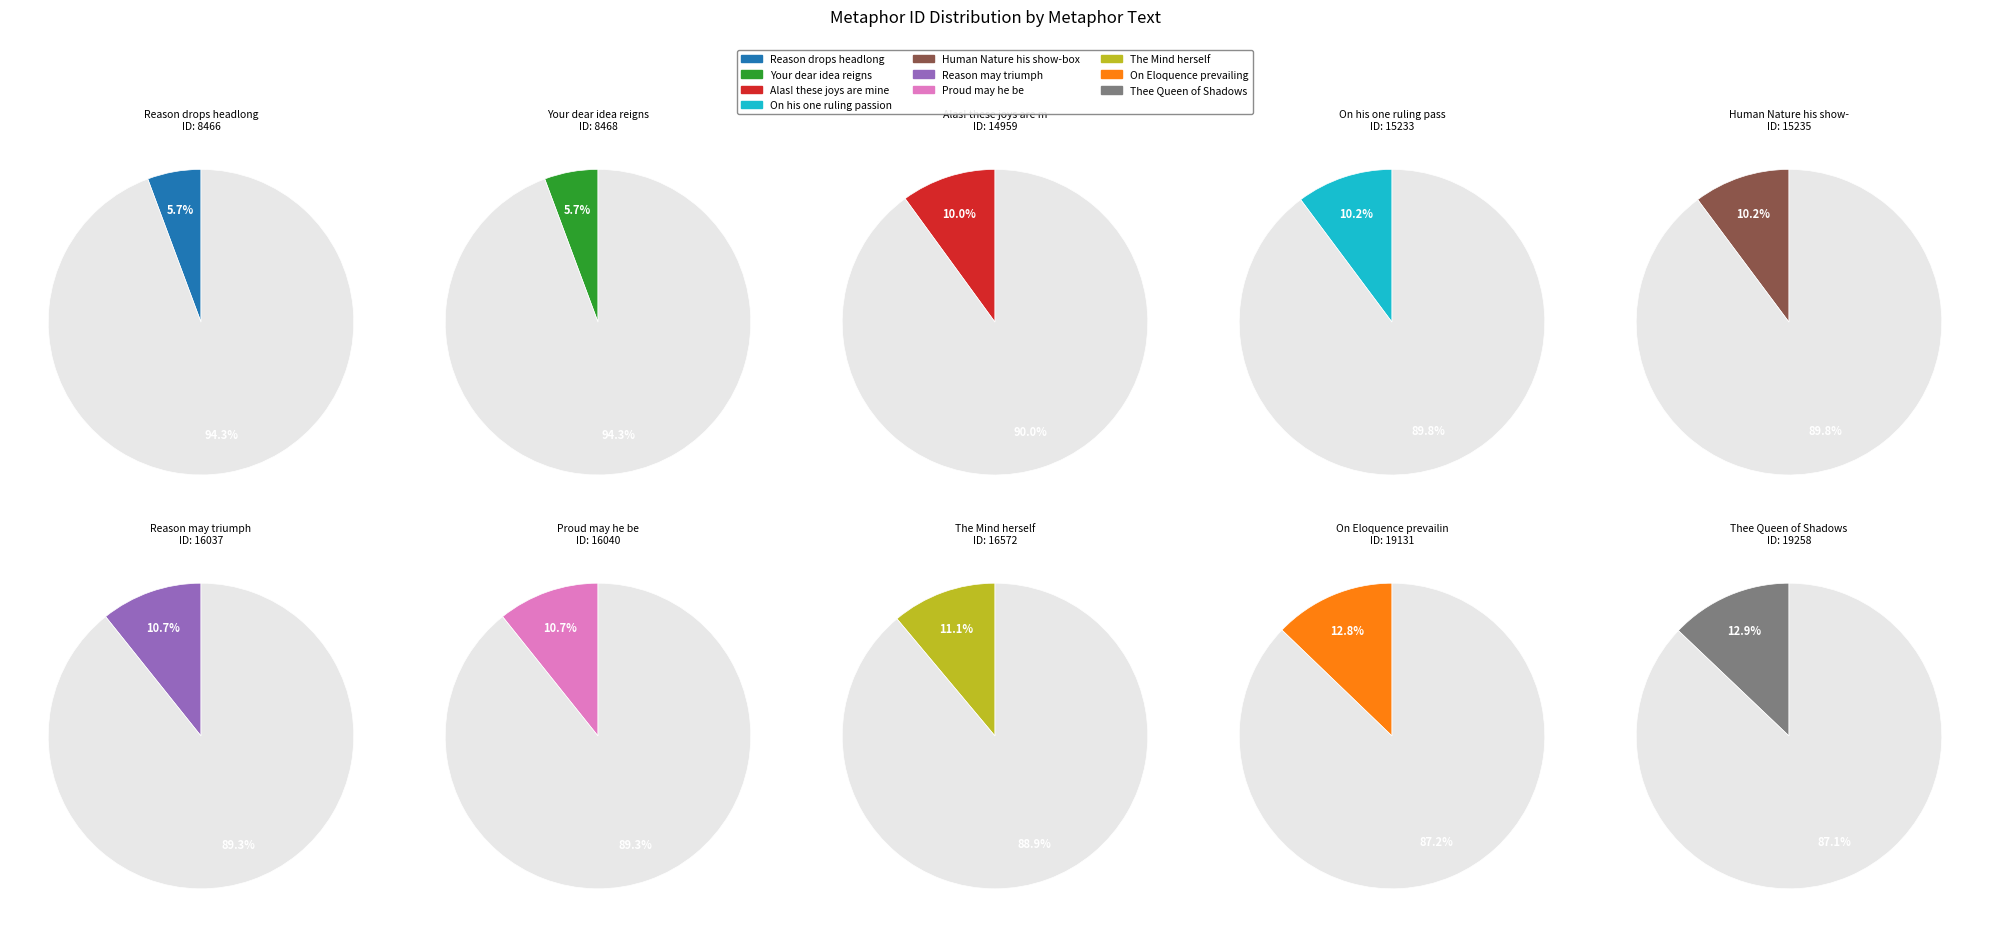

What is the smallest slice in the pie chart?

Reason drops headlong